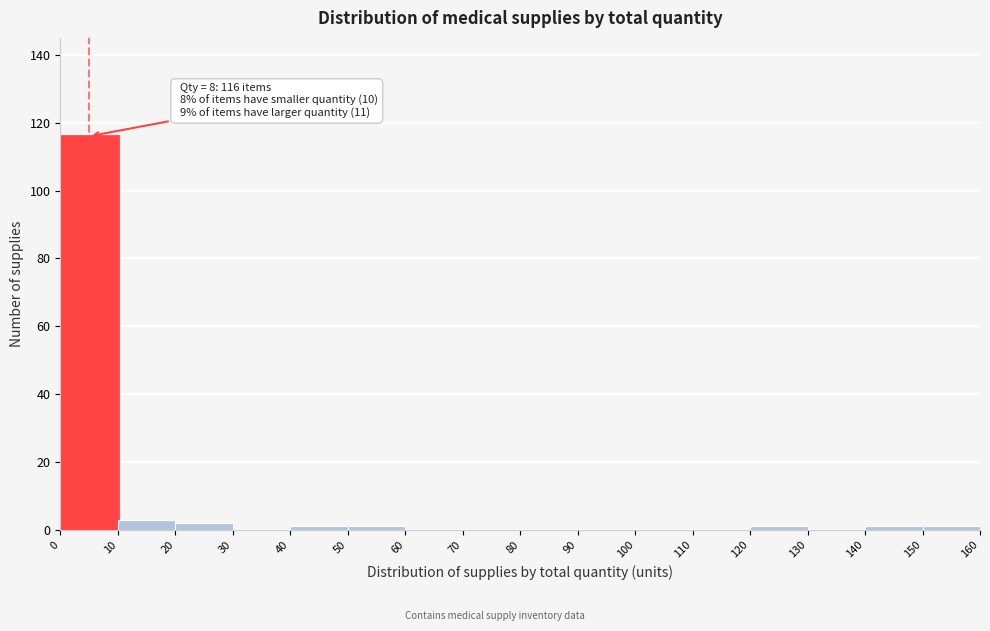

Over which range of the x-axis is the bar tallest?

0 to 10